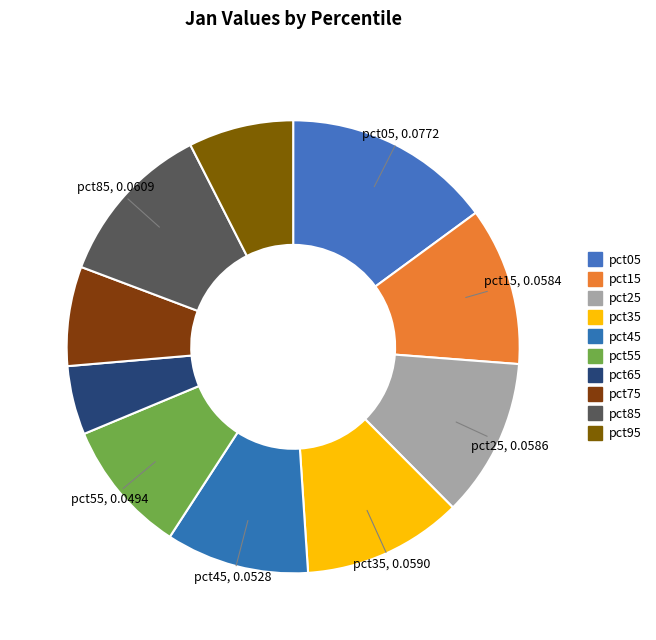

How many segments does this pie chart have?

10